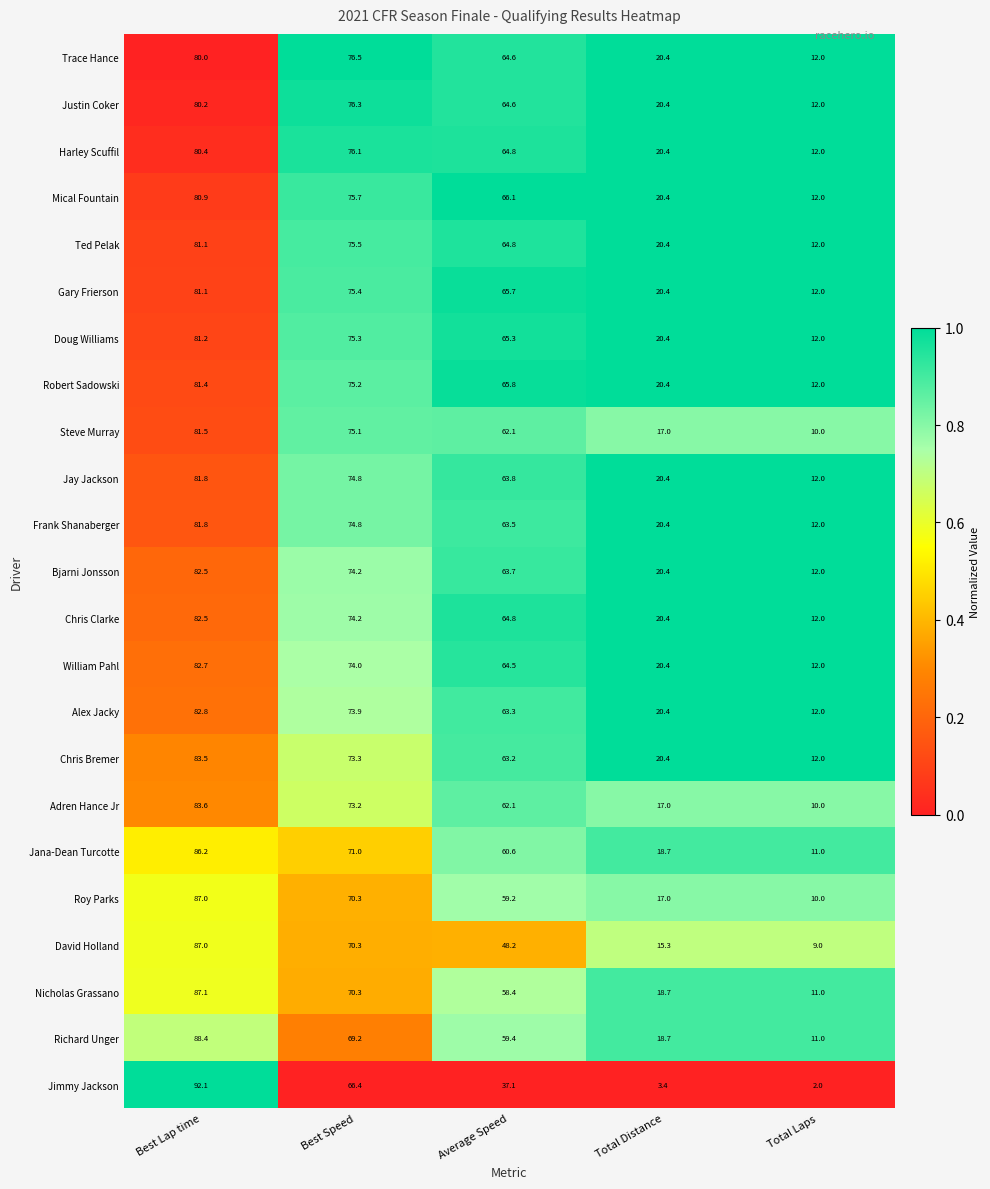

What is the spread (max minus min) of values at Total Distance?

17.0